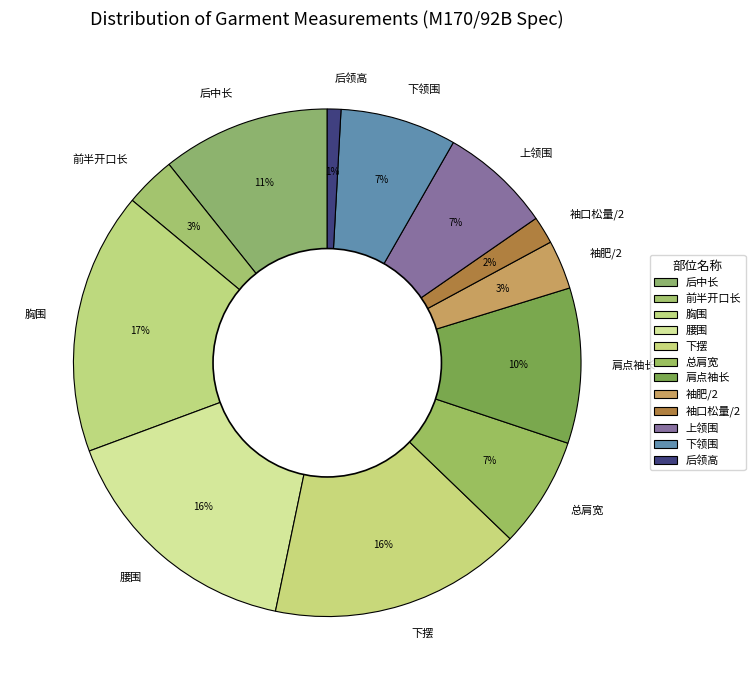

Which slice is the largest?

胸围